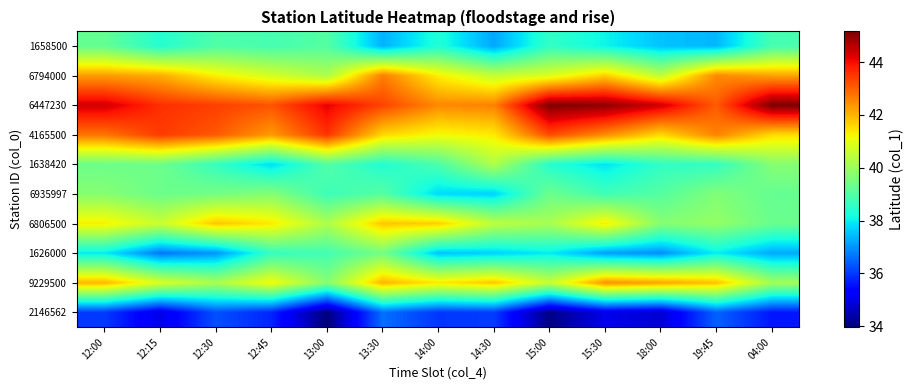

Between 14:30 and 13:00, which is larger?

14:30